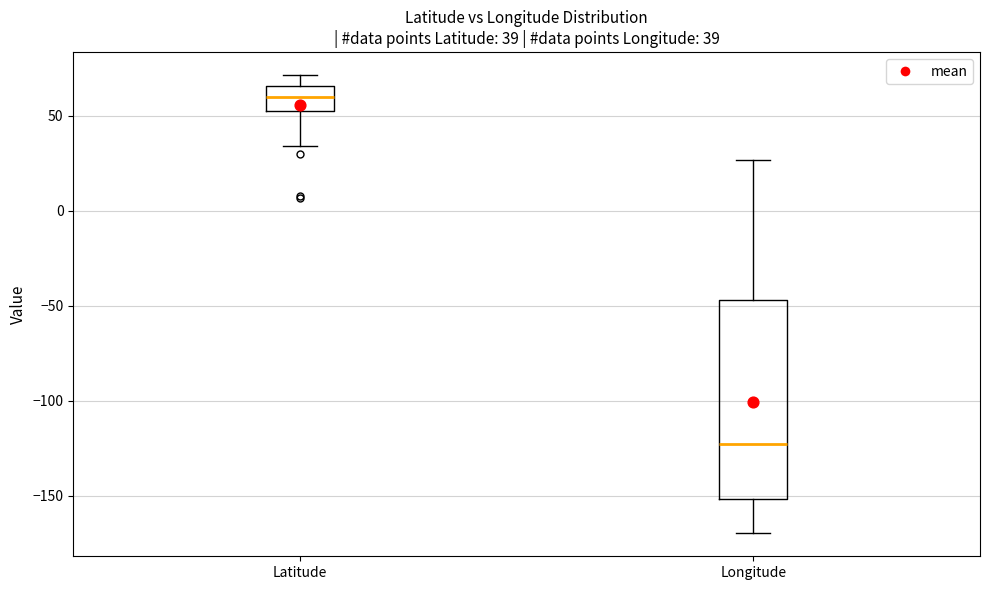

Which box's median line is the highest?

Latitude